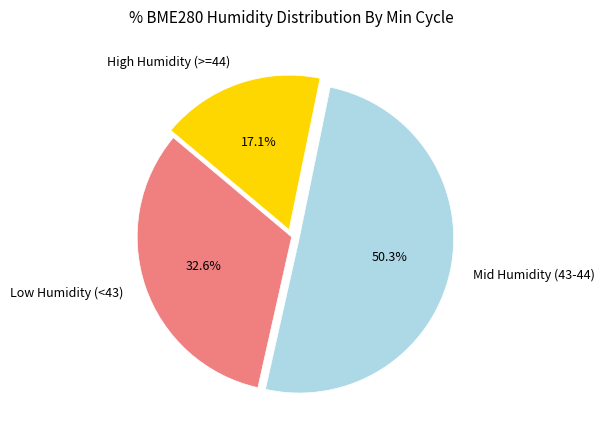

What is the majority slice?

Mid Humidity (43-44)